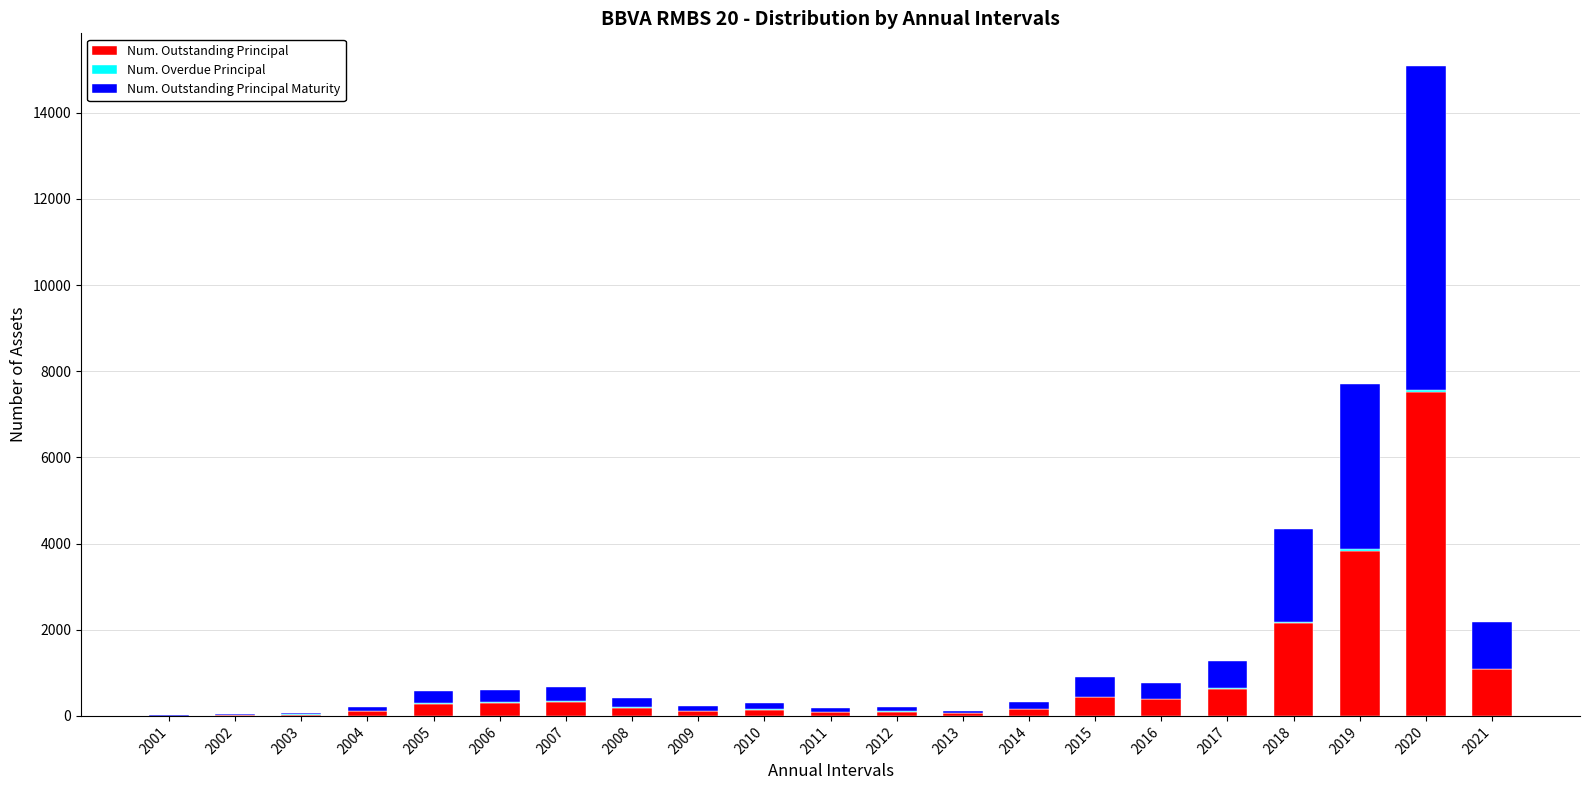

Does the chart contain stacked bars?

Yes